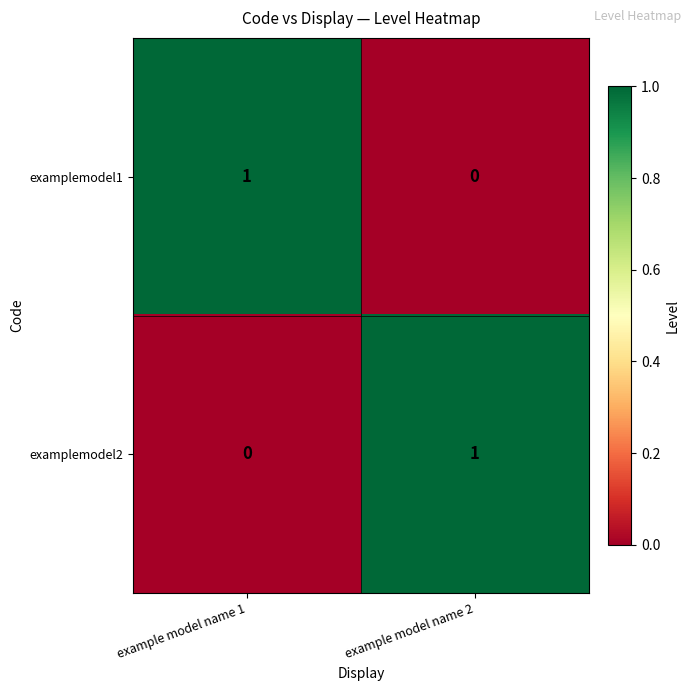

Reading left to right, list all the values displayed in this chart.

examplemodel1: example model name 1=1	example model name 2=0
examplemodel2: example model name 1=0	example model name 2=1